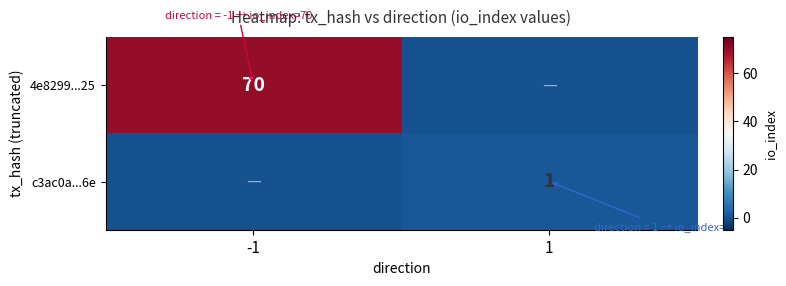

Which series has the largest range (max minus min)?

4e8299...25